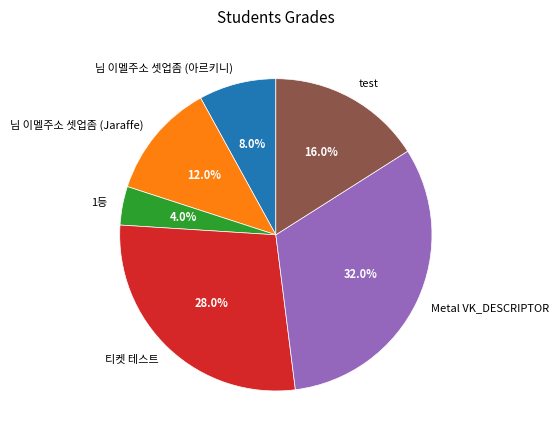

Combined, what portion of the pie is 님 이멜주소 셋업좀 (아르키니) and 님 이멜주소 셋업좀 (Jaraffe)?

20.0%